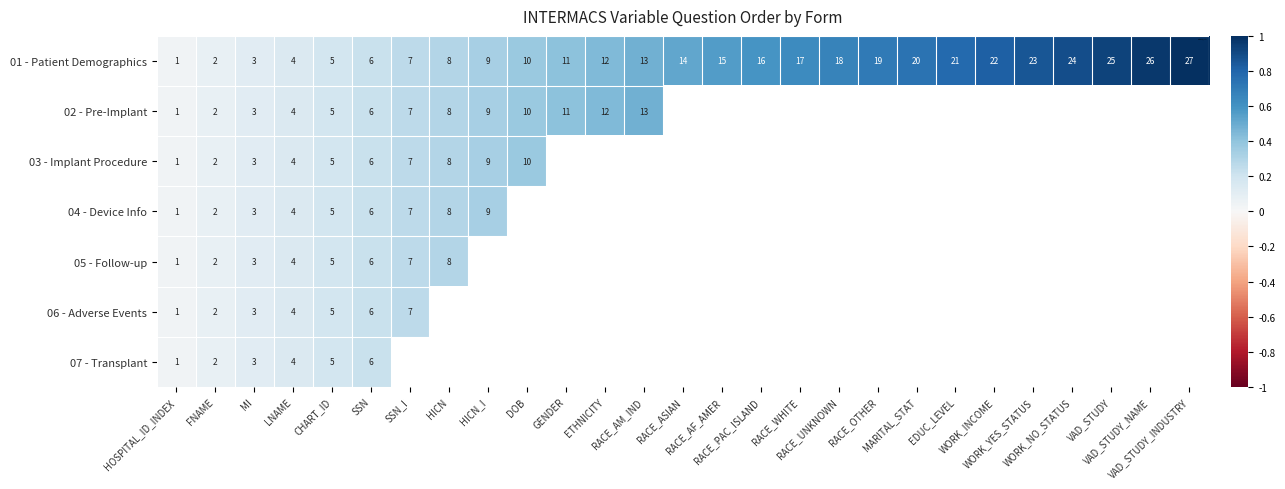

How many series are shown in this chart?

7